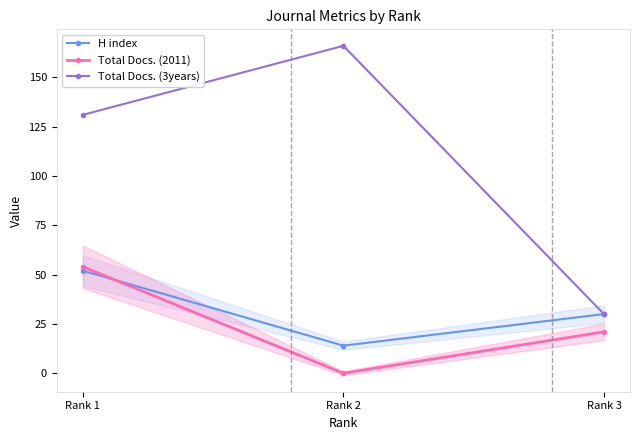

What is the difference between the maximum and minimum values in the H index series?

38